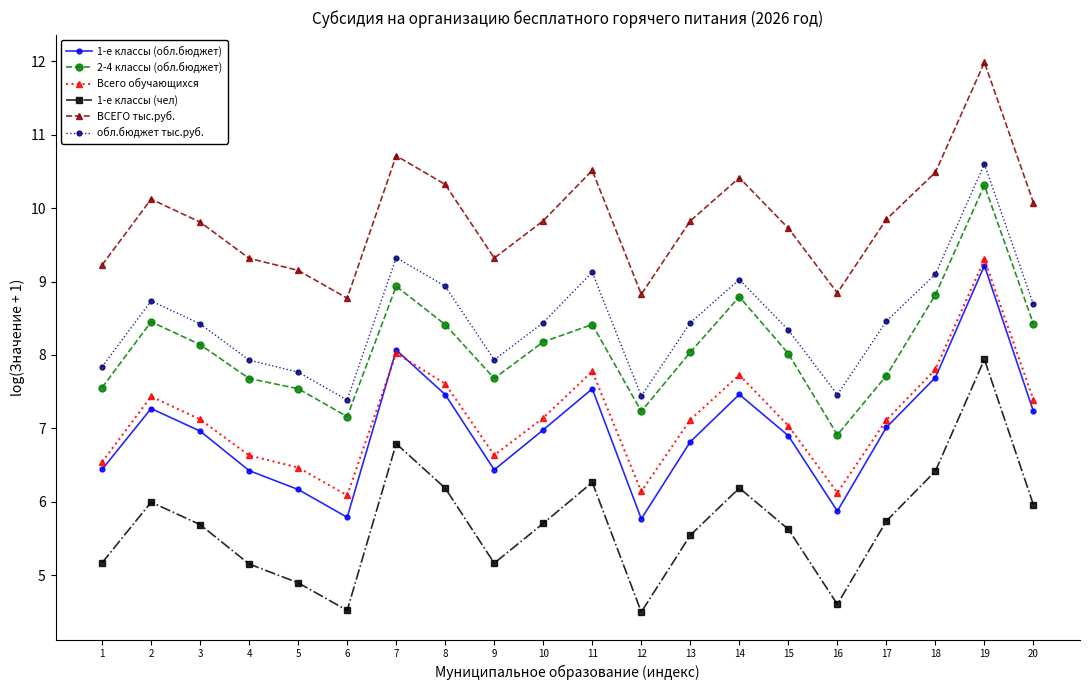

What is the difference between the 1-е классы (чел) values at 19 and 4?

2.8